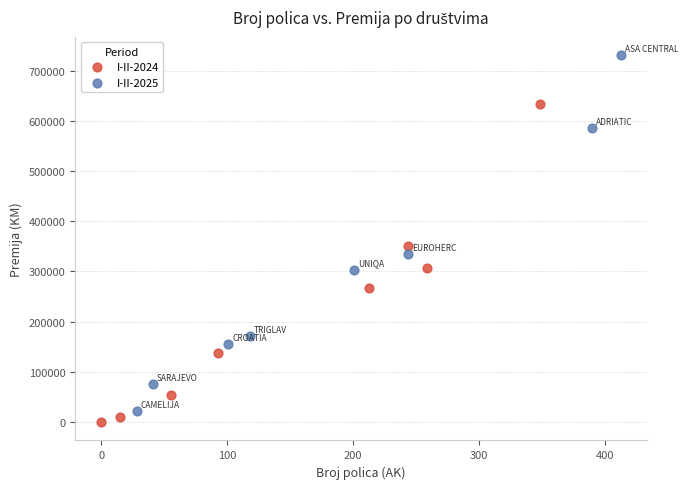

Which series has the widest spread of Y values?

I-II-2025